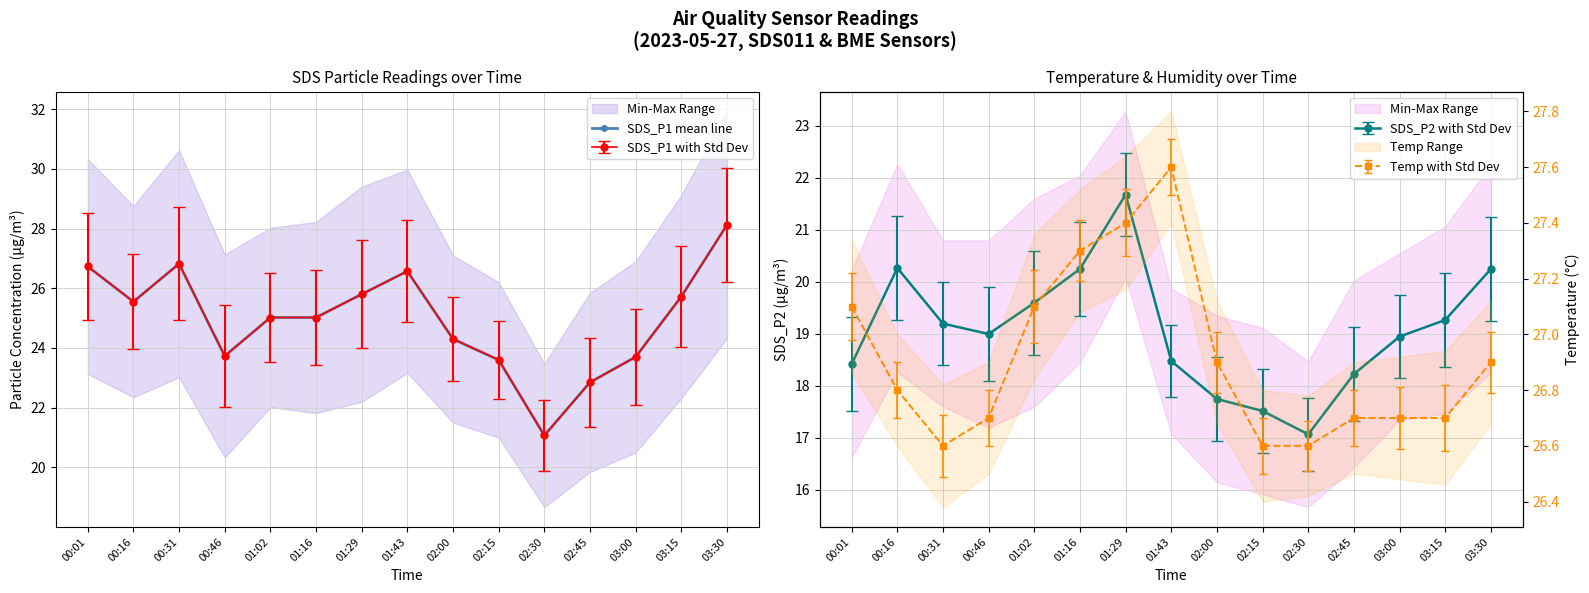

What is the change in value from 00:16 to 01:43?

+1.0